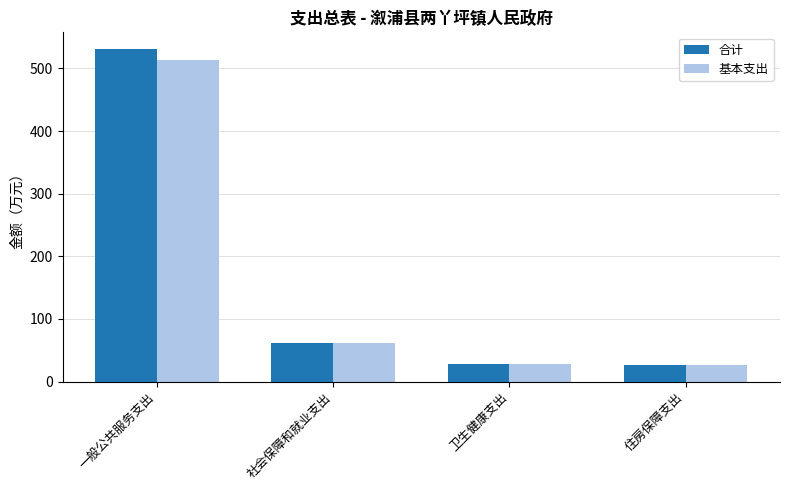

Does the chart contain any negative values?

No